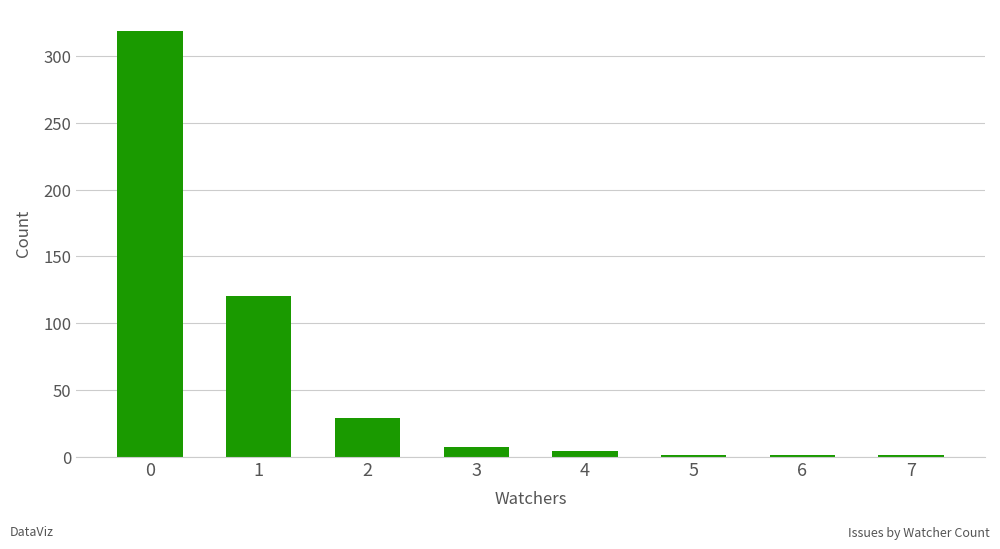

What is the change in value from 2 to 7?

-28